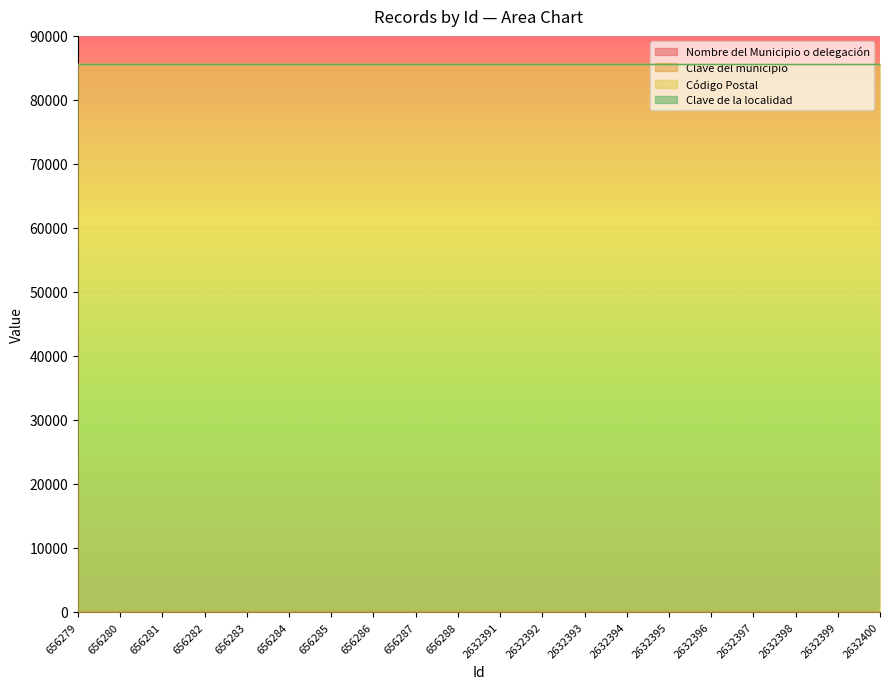

True or false: Clave del municipio has more than 0 points higher than both neighbors.

False